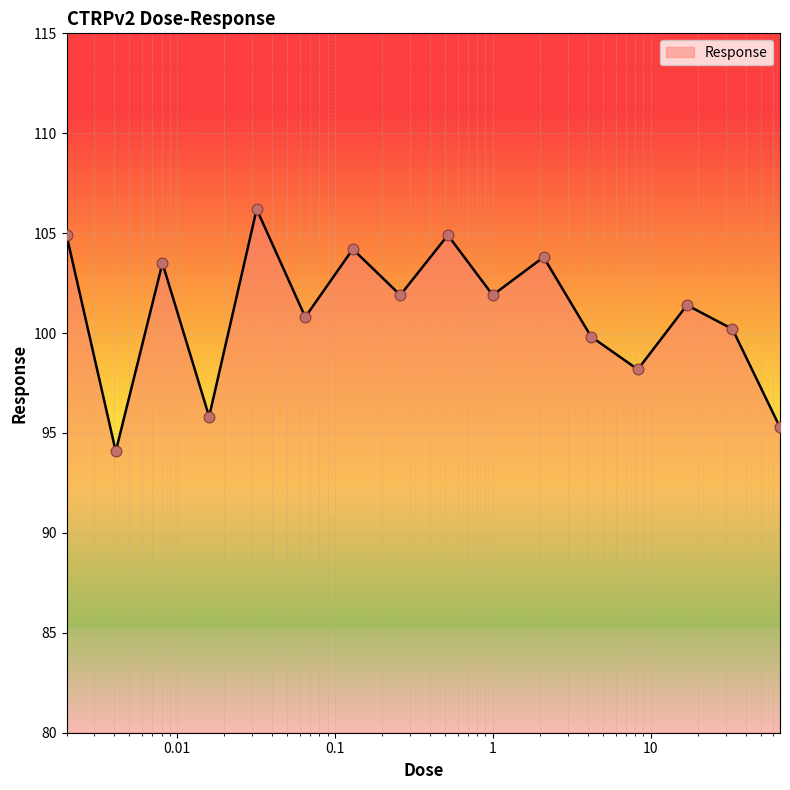

What is the maximum value shown in the chart?

106.2